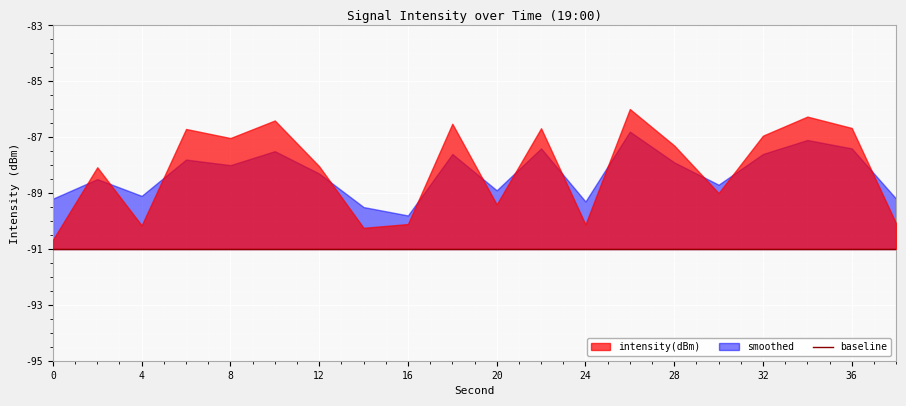

Is the value of smoothed at 32 greater than the value of intensity(dBm) at 28?

No